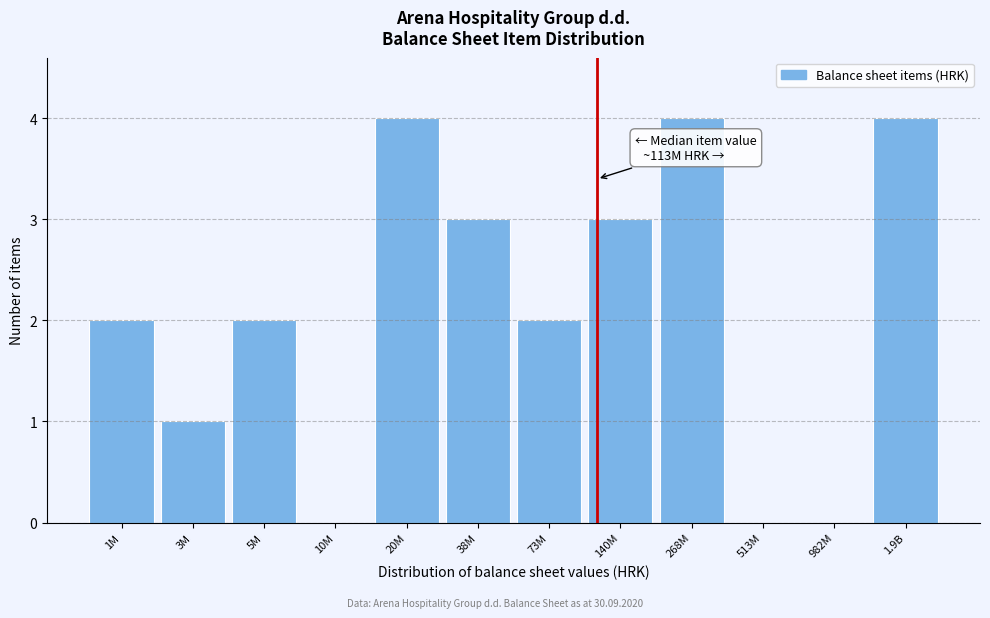

Reading right to left, what are all the values shown in this chart?

1.9B=4	982M=0	513M=0	268M=4	140M=3	73M=2	38M=3	20M=4	10M=0	5M=2	3M=1	1M=2